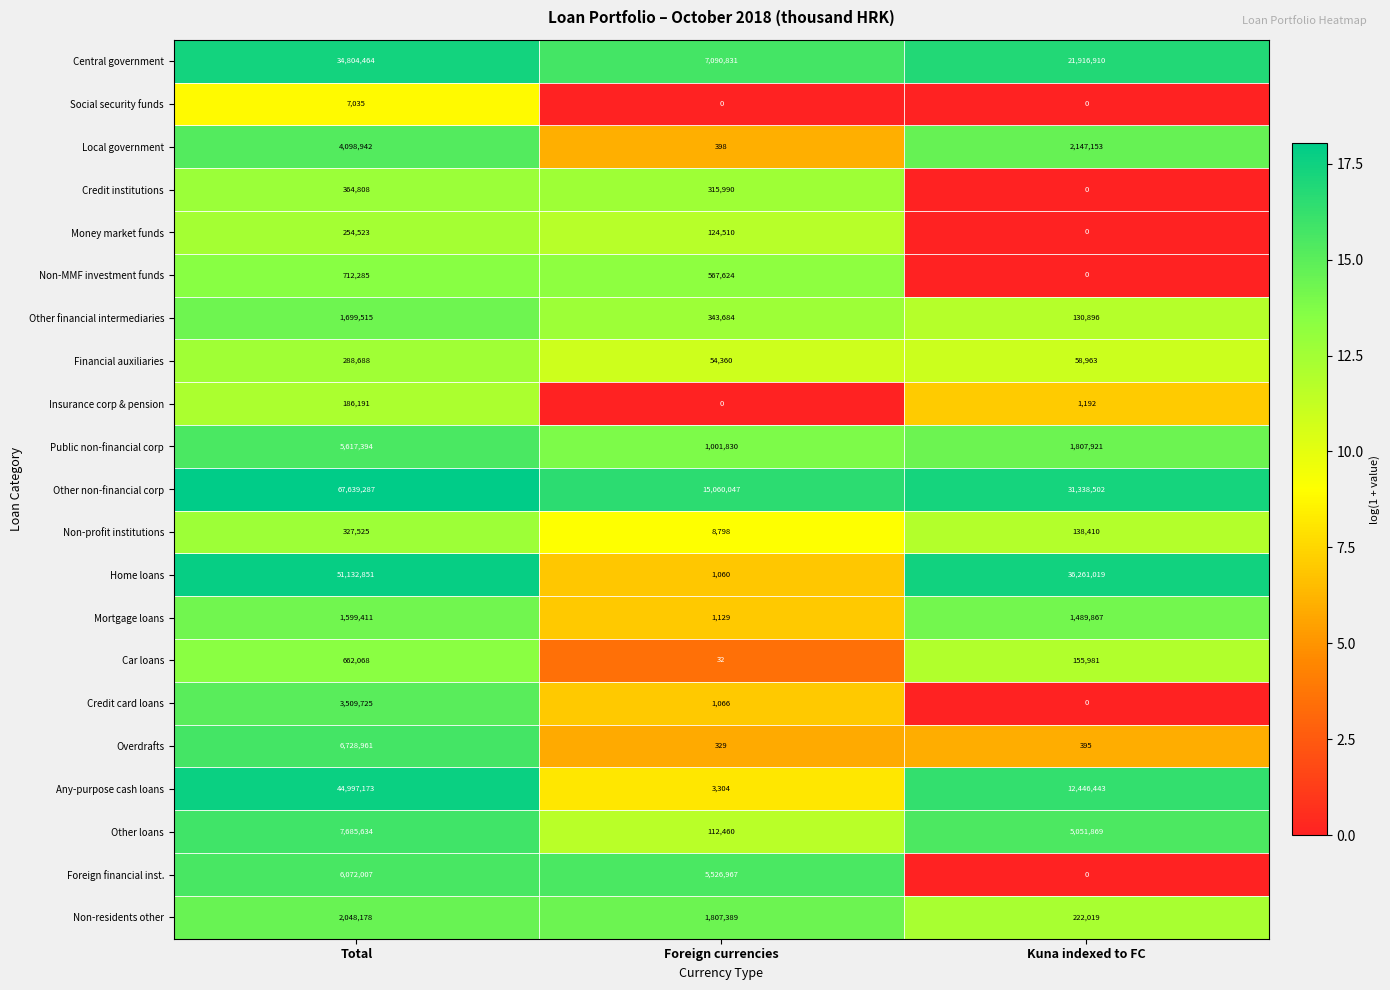

Is it true that Insurance corp & pension equals 0 at Foreign currencies?

True